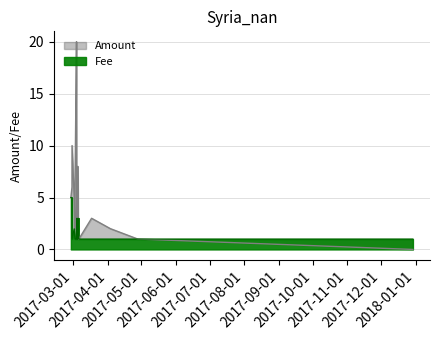

What is the difference between the second highest and minimum values in the Amount series?

19.0